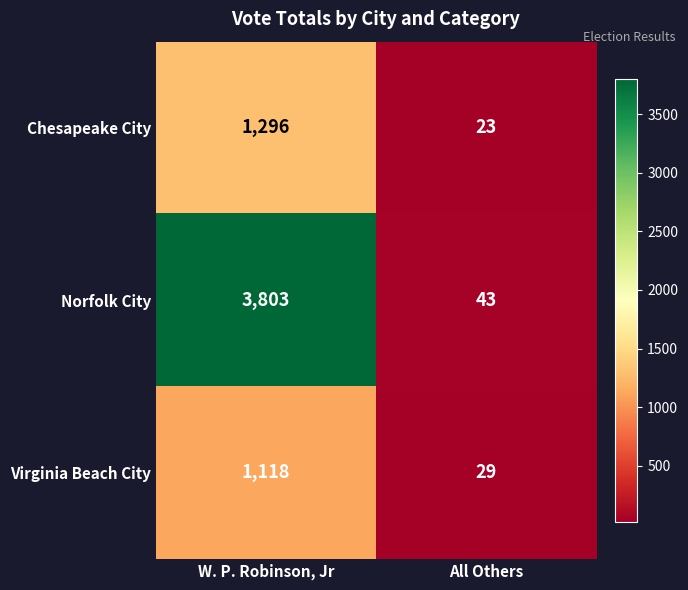

Which category has the highest value across all series?

W. P. Robinson, Jr